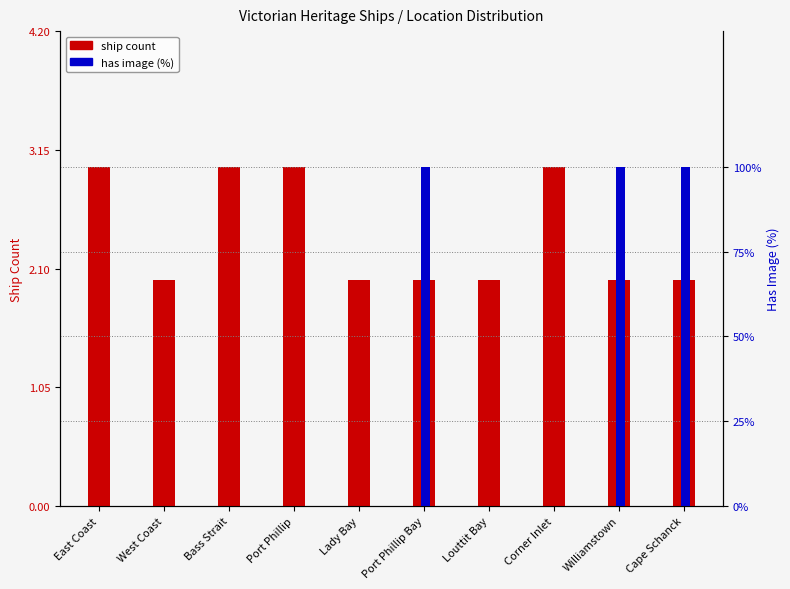

Are the bars grouped side by side (vs. stacked)?

Yes